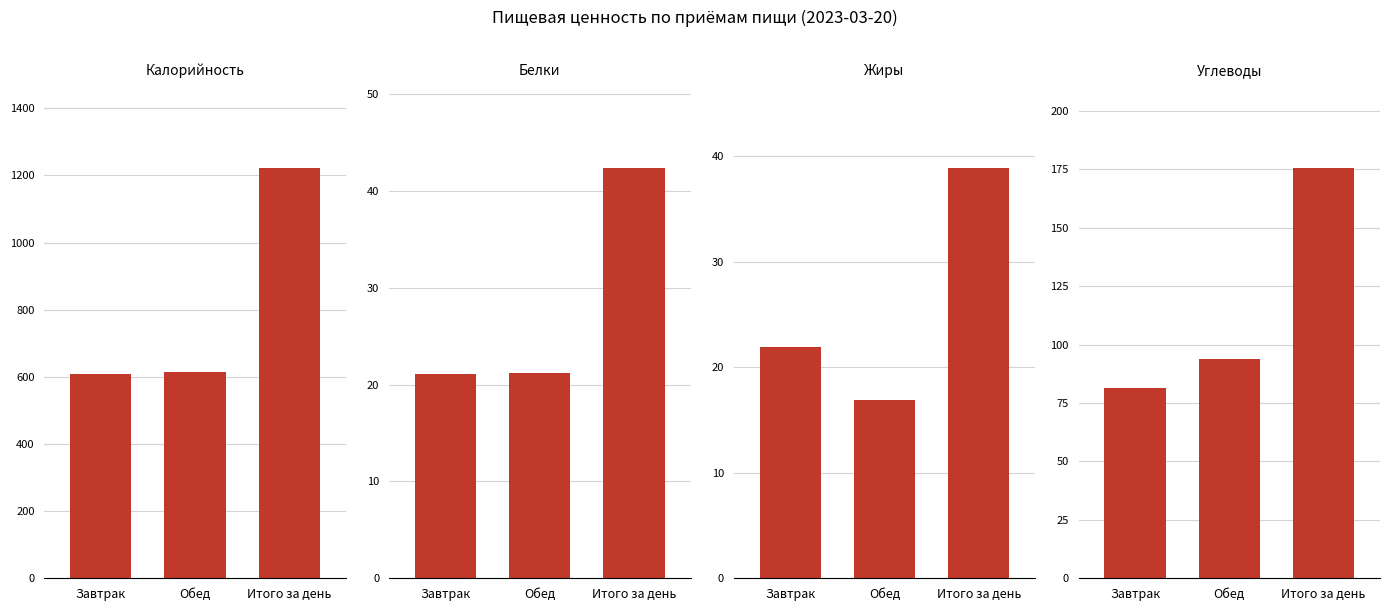

Rank the categories by Жиры value from highest to lowest.

Итого за день, Завтрак, Обед